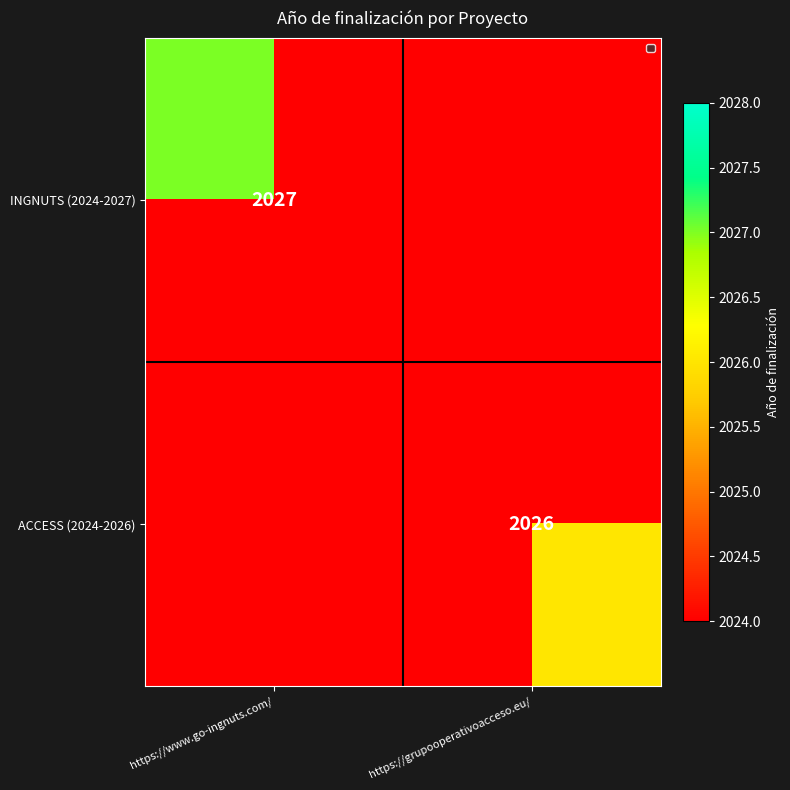

At which label does ACCESS (2024-2026) reach its peak?

https://www.go-ingnuts.com/